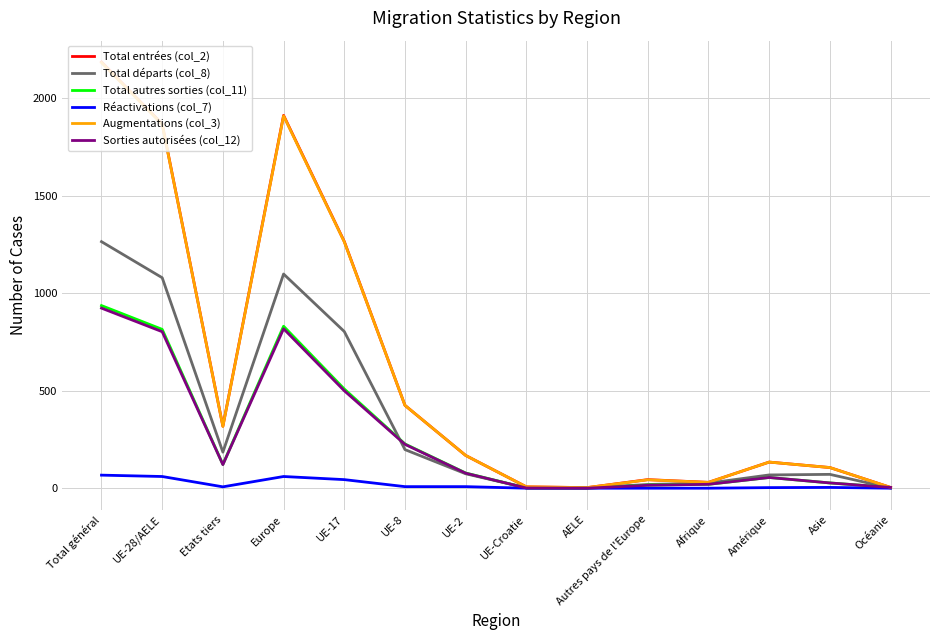

True or false: Total départs (col_8) has more than 0 points higher than both neighbors.

True